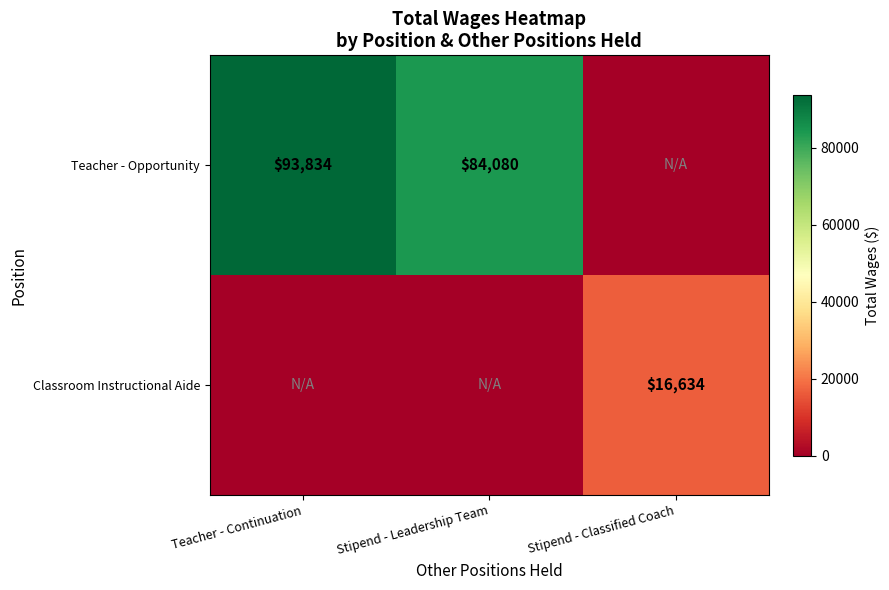

True or false: Teacher - Opportunity has a value of 84080 at Stipend - Leadership Team.

True